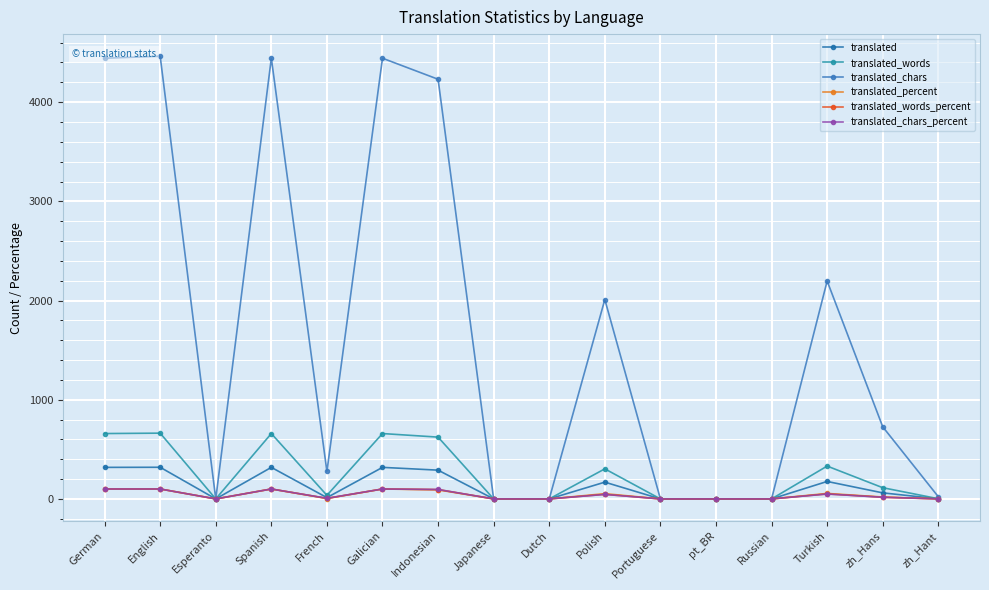

Is it true that translated_chars equals -2485.1 at Esperanto?

False